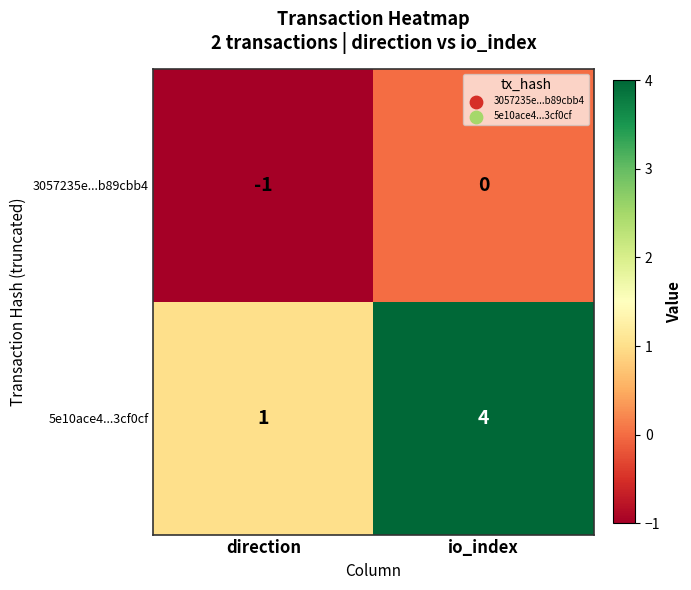

At direction, list the series in order from smallest to largest.

3057235e...b89cbb4, 5e10ace4...3cf0cf